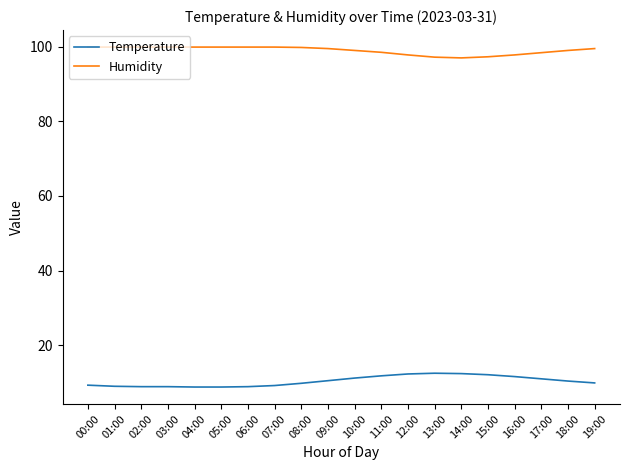

True or false: Temperature and Humidity intersect in this chart.

False